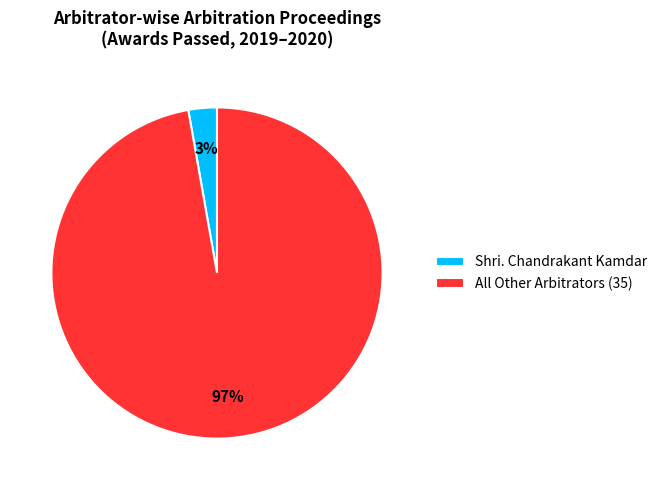

How many slices are in this pie chart?

2